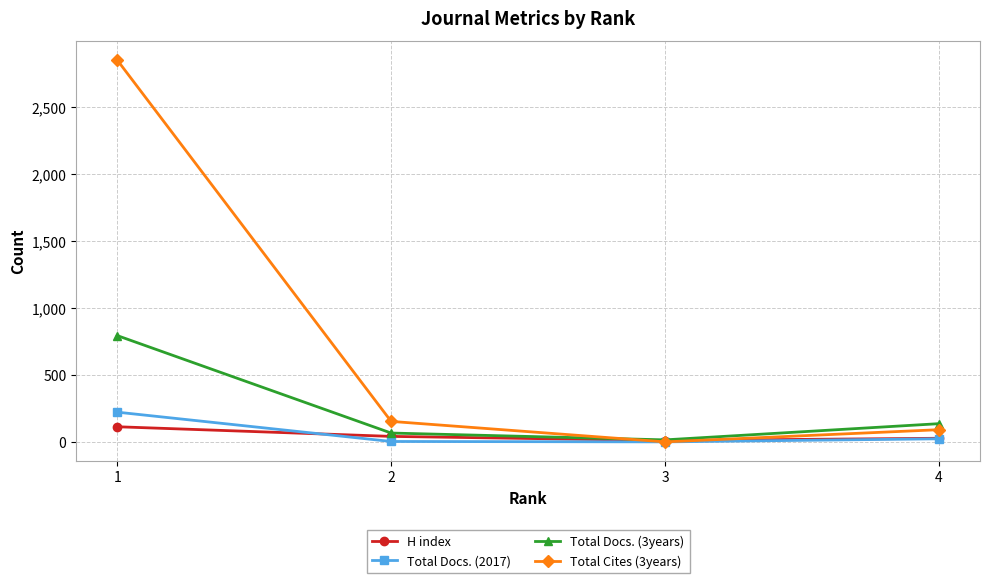

What is the maximum value for H index?

113